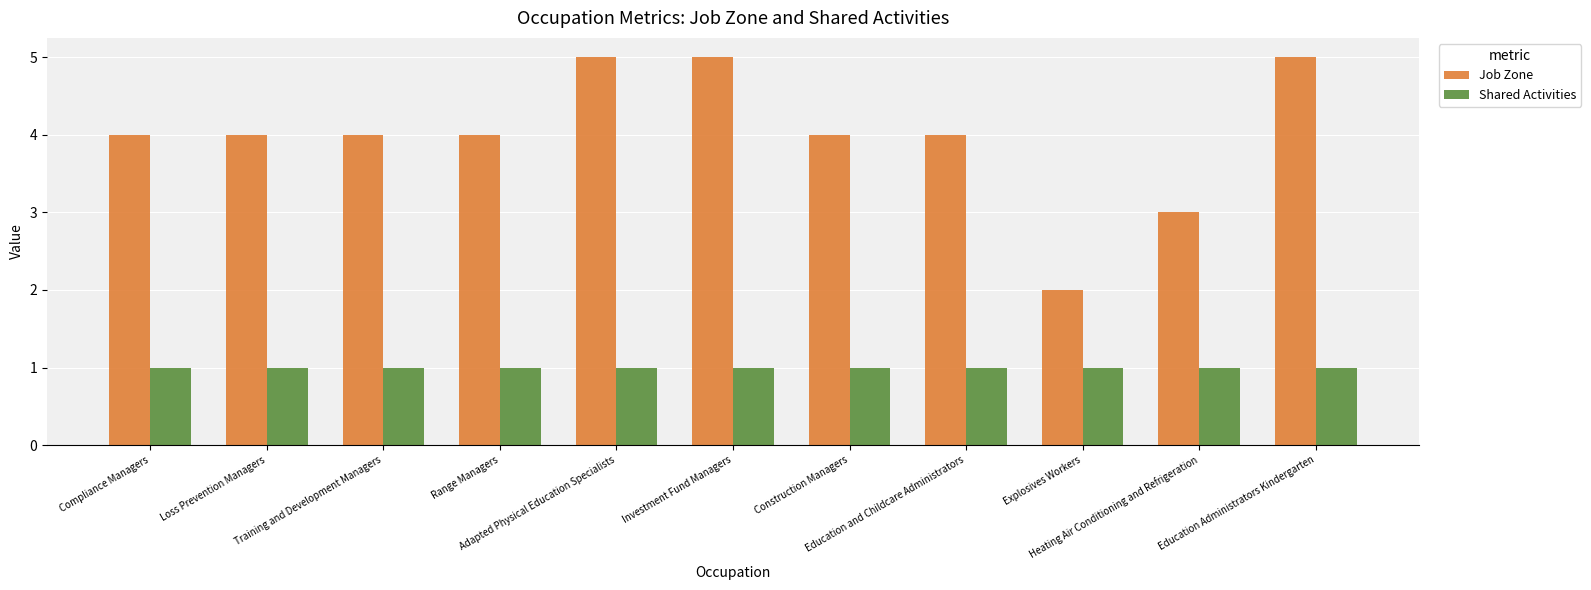

What is the difference between the maximum and minimum values in the Job Zone series?

3